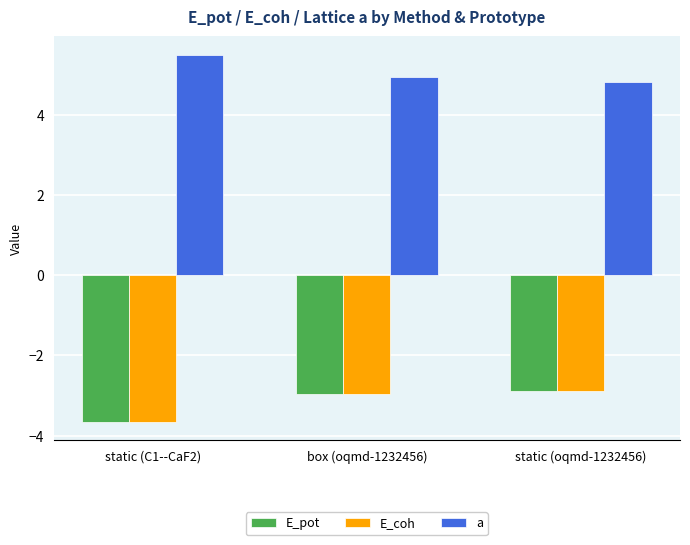

How many data points does each series have?

3